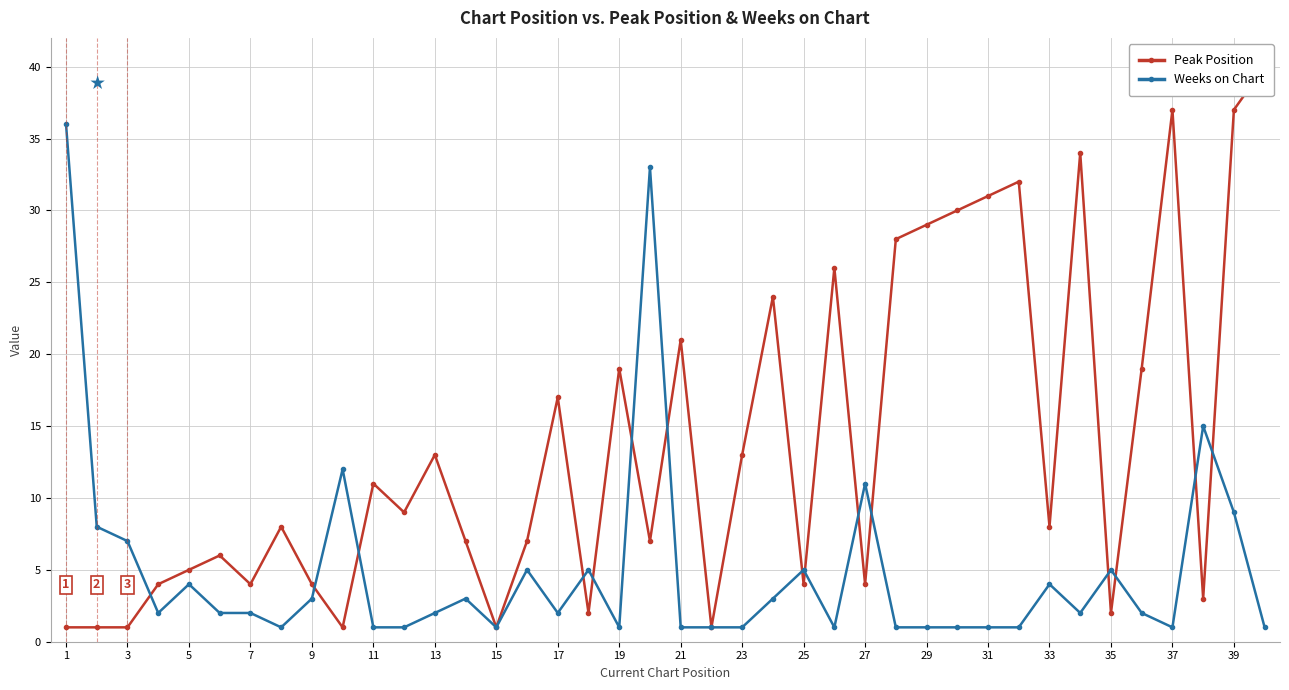

Where is the first local maximum for Weeks on Chart?

5